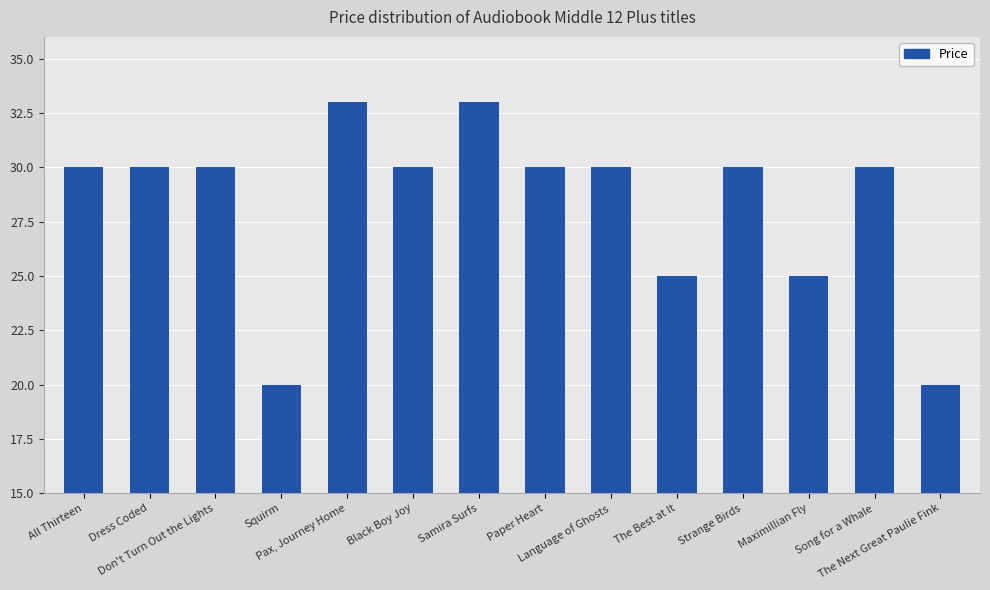

The chart shows a value of 30 at Dress Coded. True or false?

True